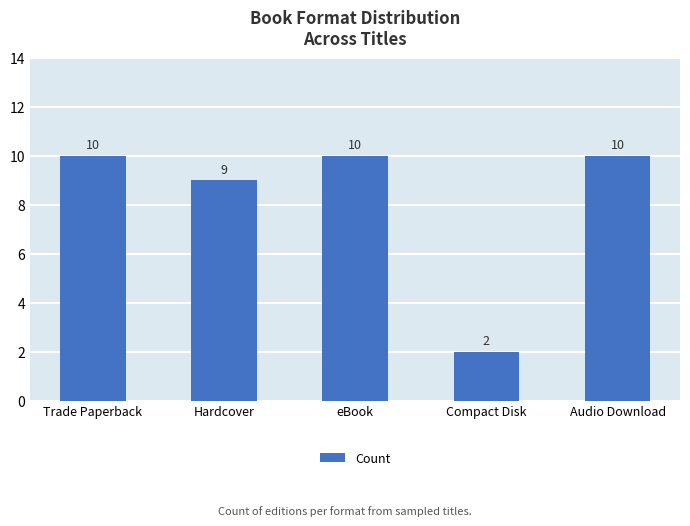

True or false: the data shows 10 at Audio Download.

True